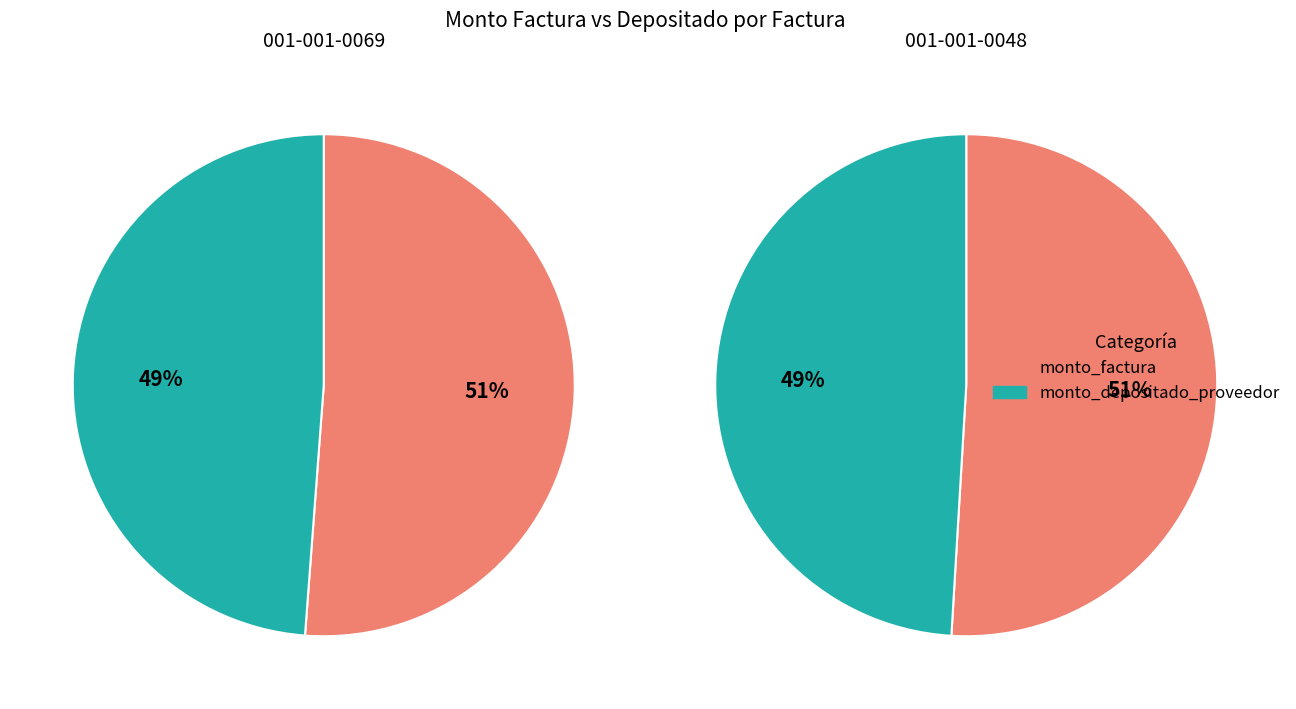

Is there a majority slice in this chart?

Yes